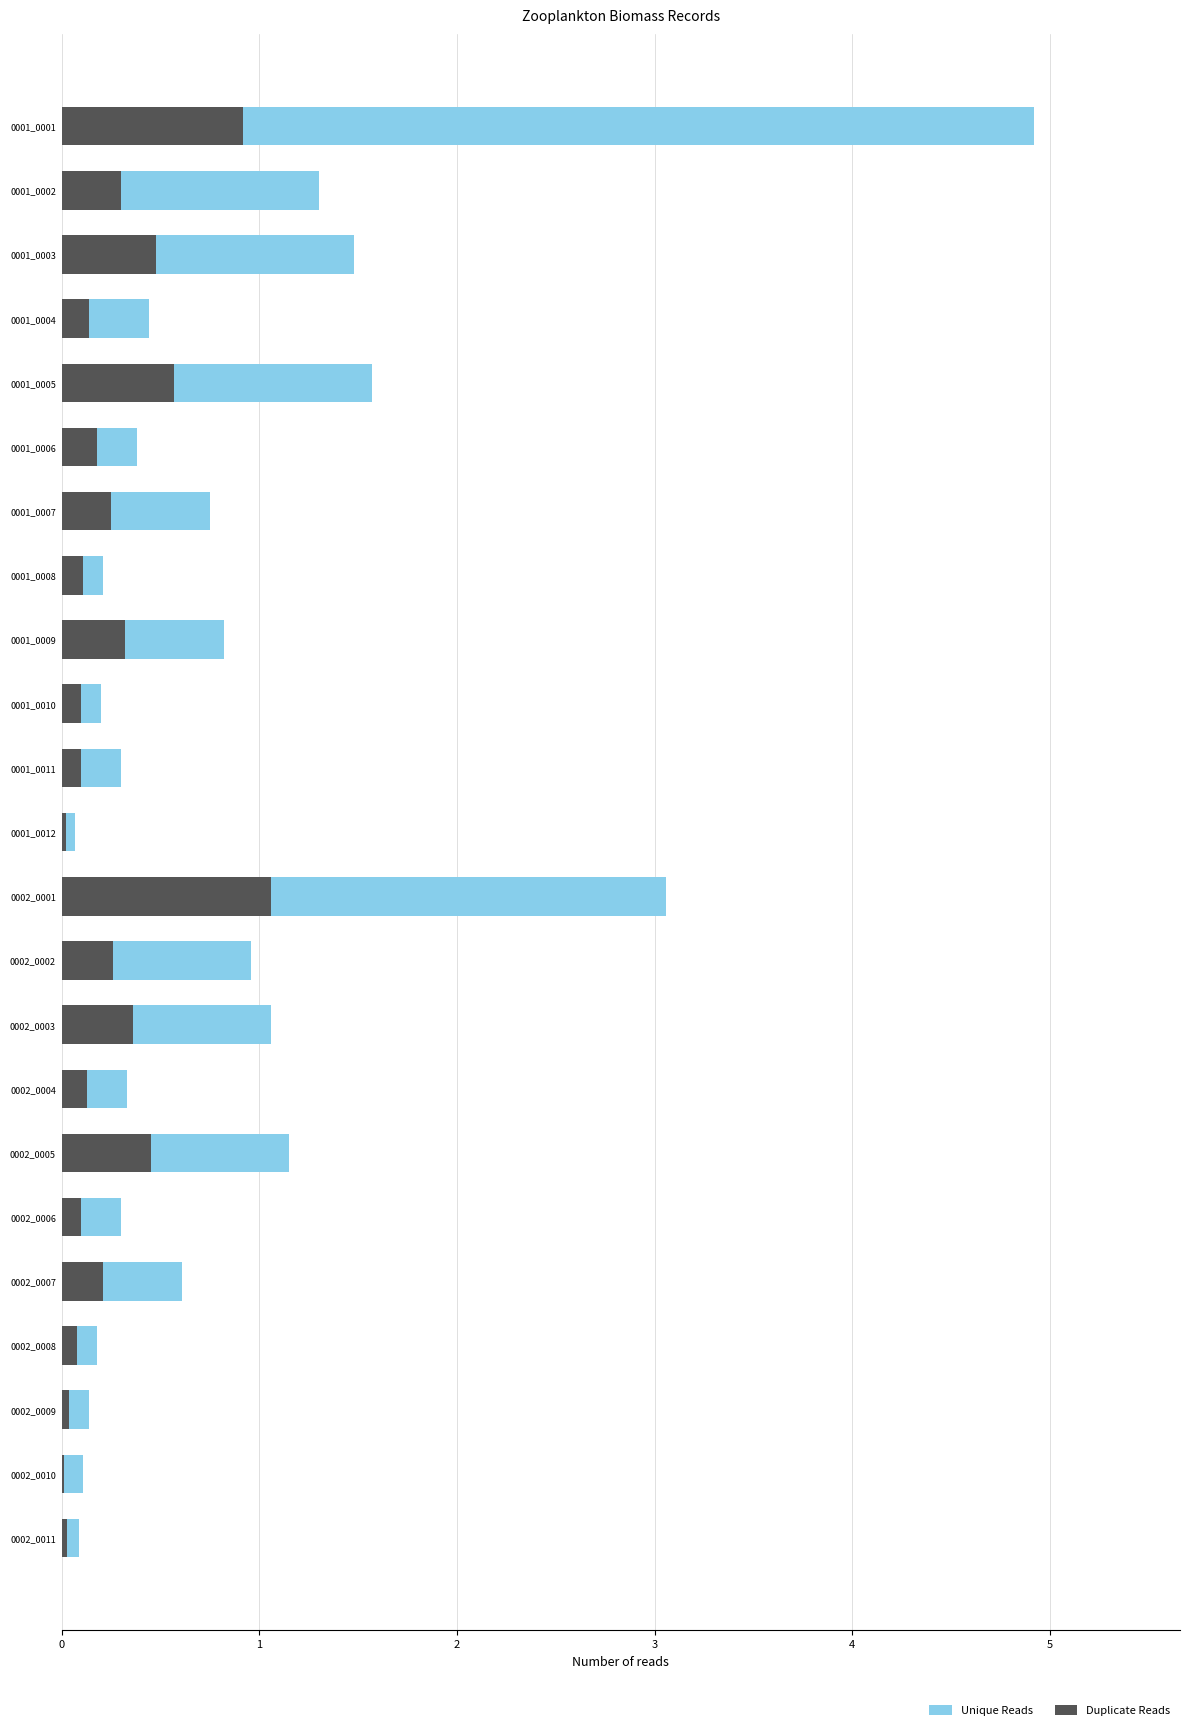

The Unique Reads series shows 1.3 at 0001_0002. True or false?

True